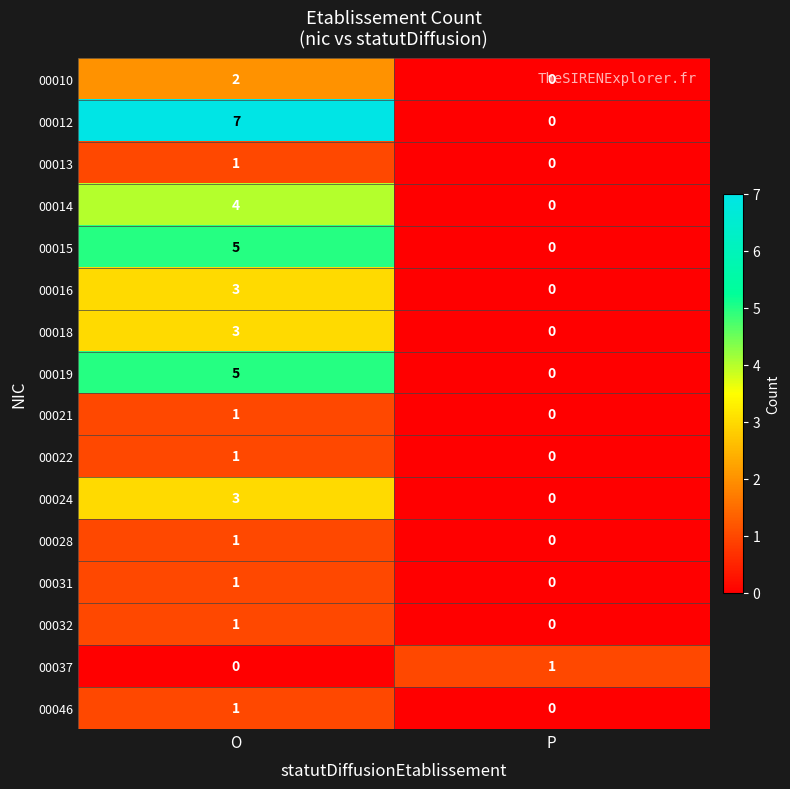

How many series are shown in this chart?

16